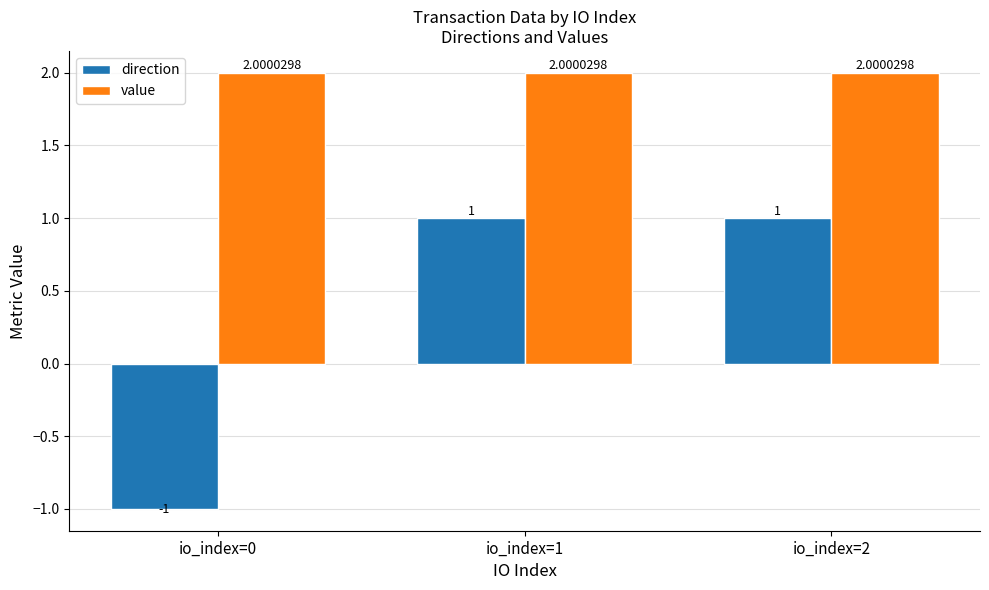

At how many categories does at least one series exceed 1?

3